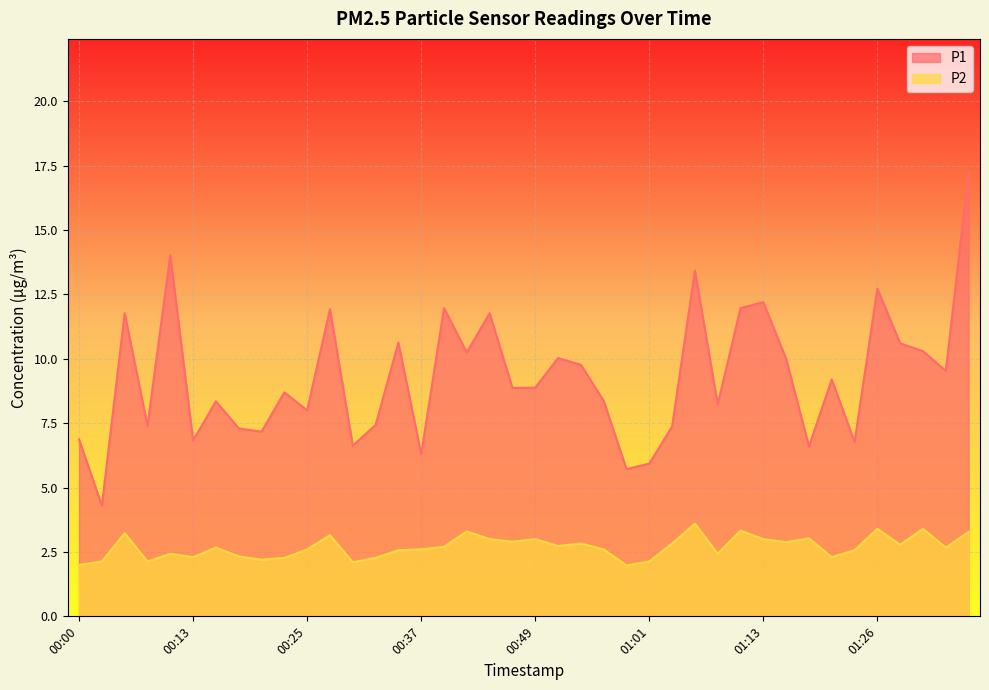

At how many categories does at least one series exceed 4?

40